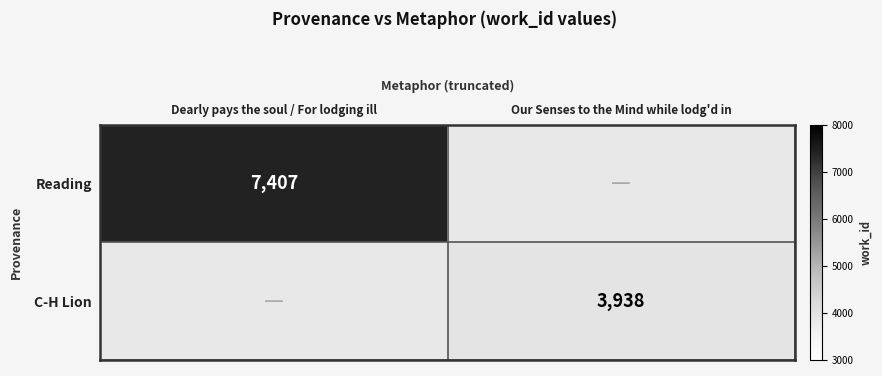

How many data points does each series have?

2